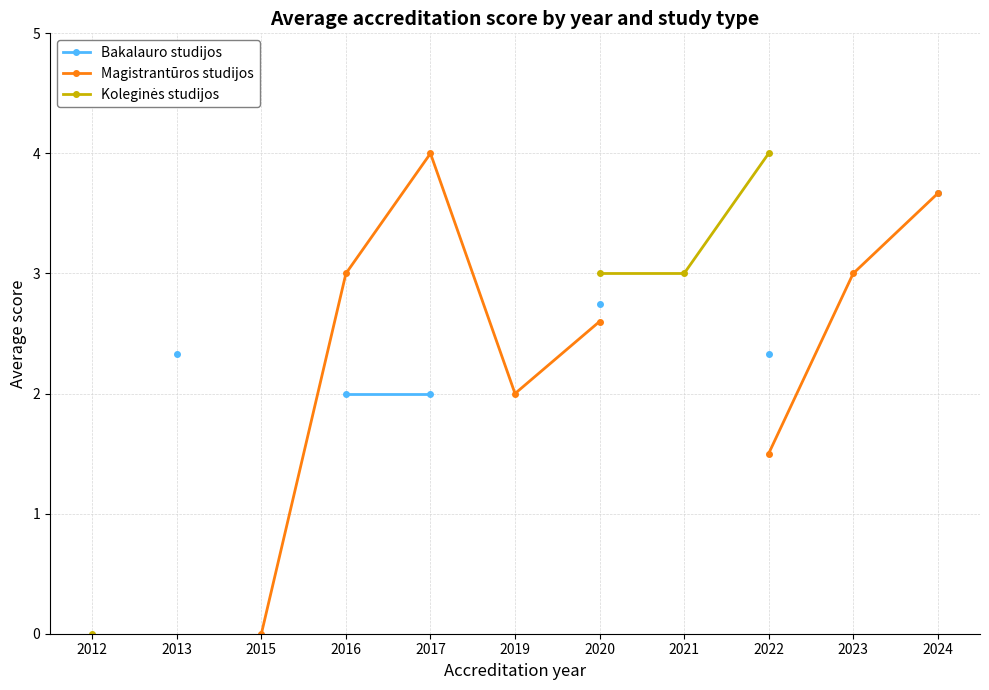

What is the difference between the highest and lowest values at 2017?

2.0